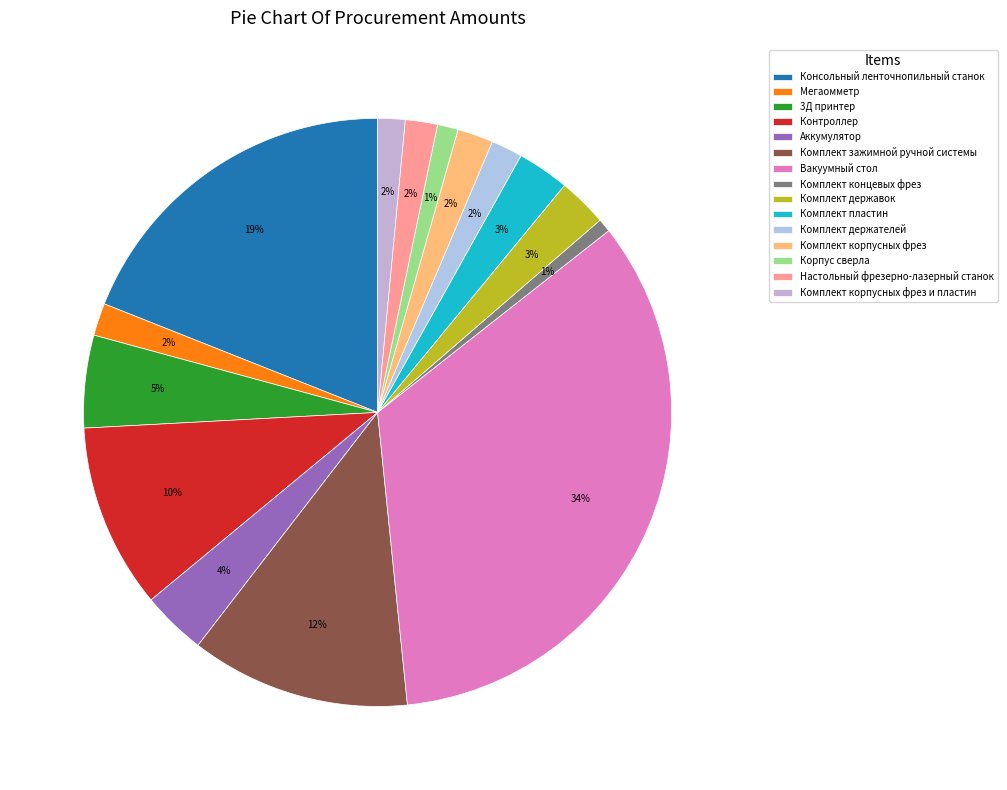

Between Комплект пластин and Комплект концевых фрез, which is larger?

Комплект пластин